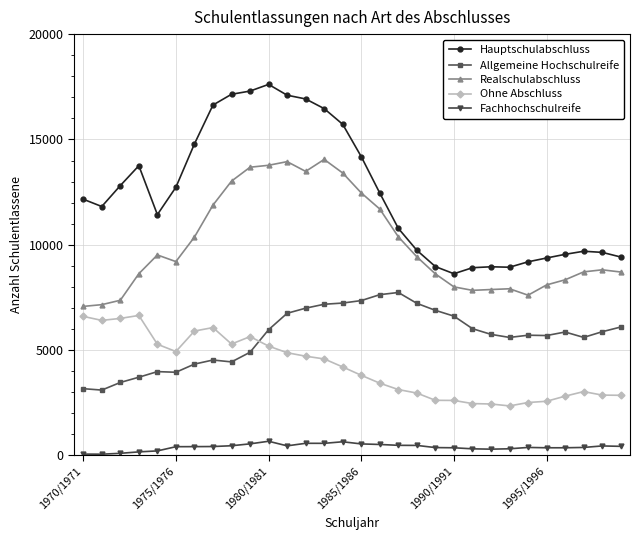

What is the lowest value of the Ohne Abschluss series?

2350